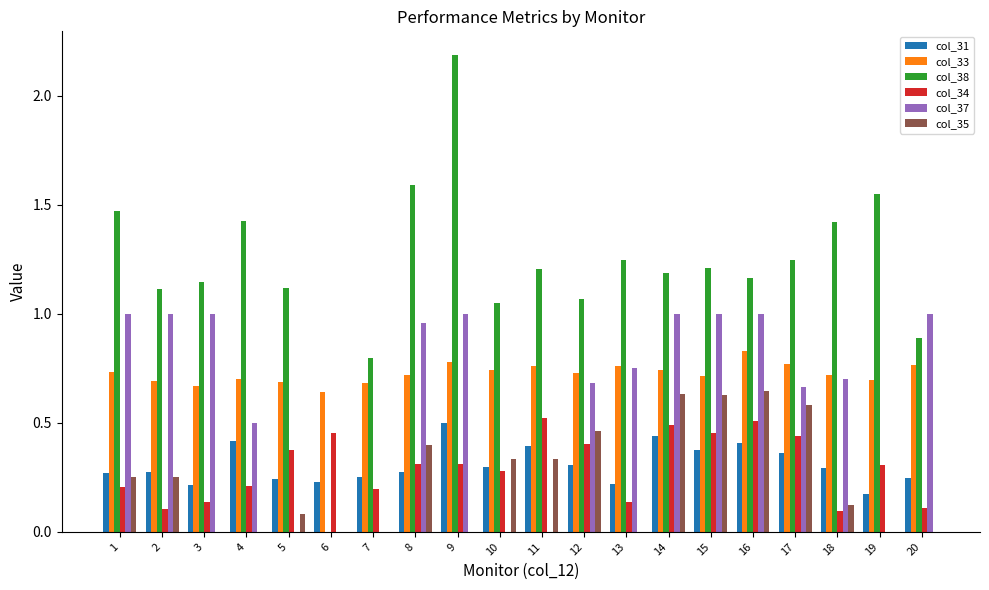

What is the sum of all col_31 values?

6.2